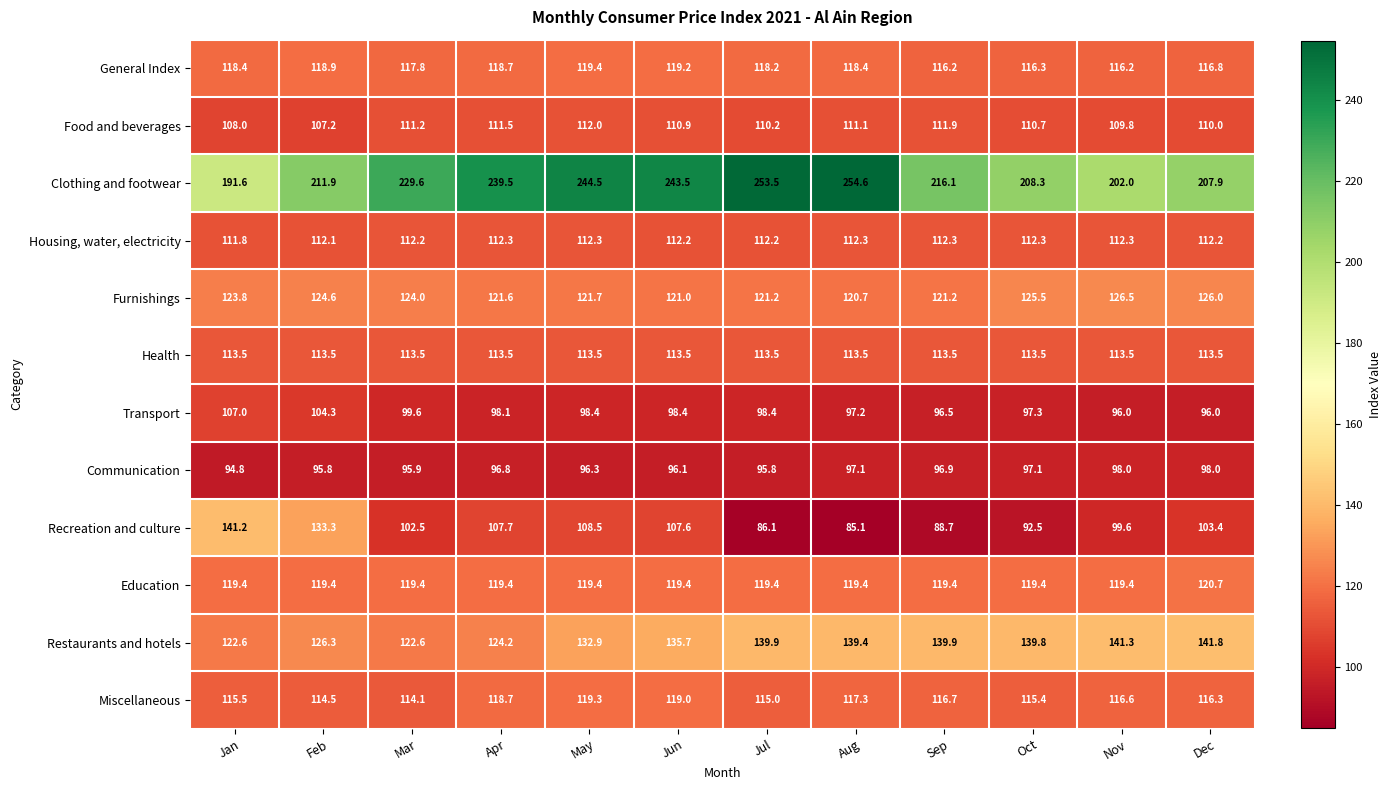

Is it true that General Index equals 119.4 at May?

True